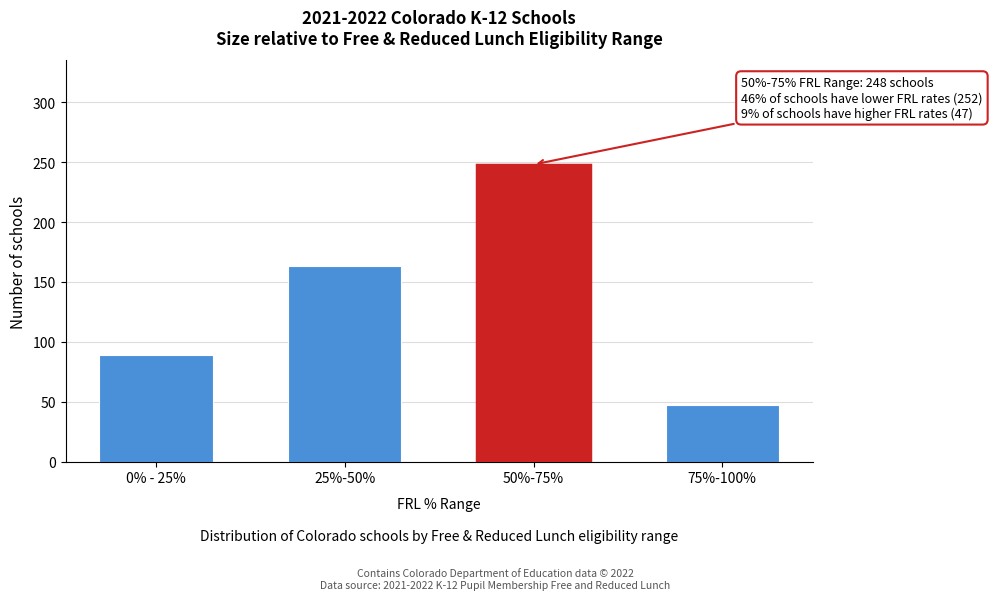

Reading right to left, extract all data points from this chart.

47	248	163	89